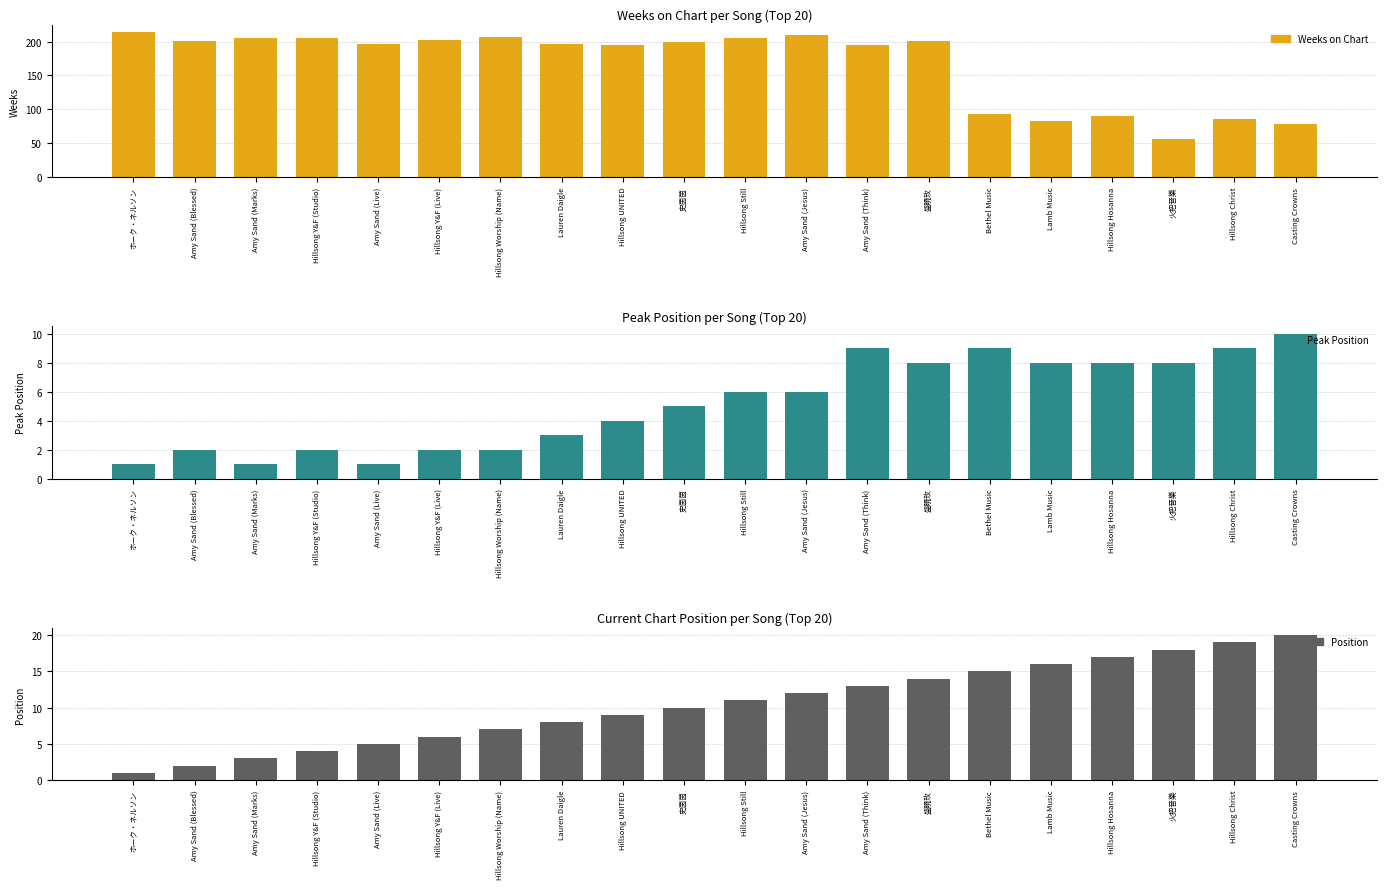

At which label does Peak Position reach its peak?

Casting Crowns